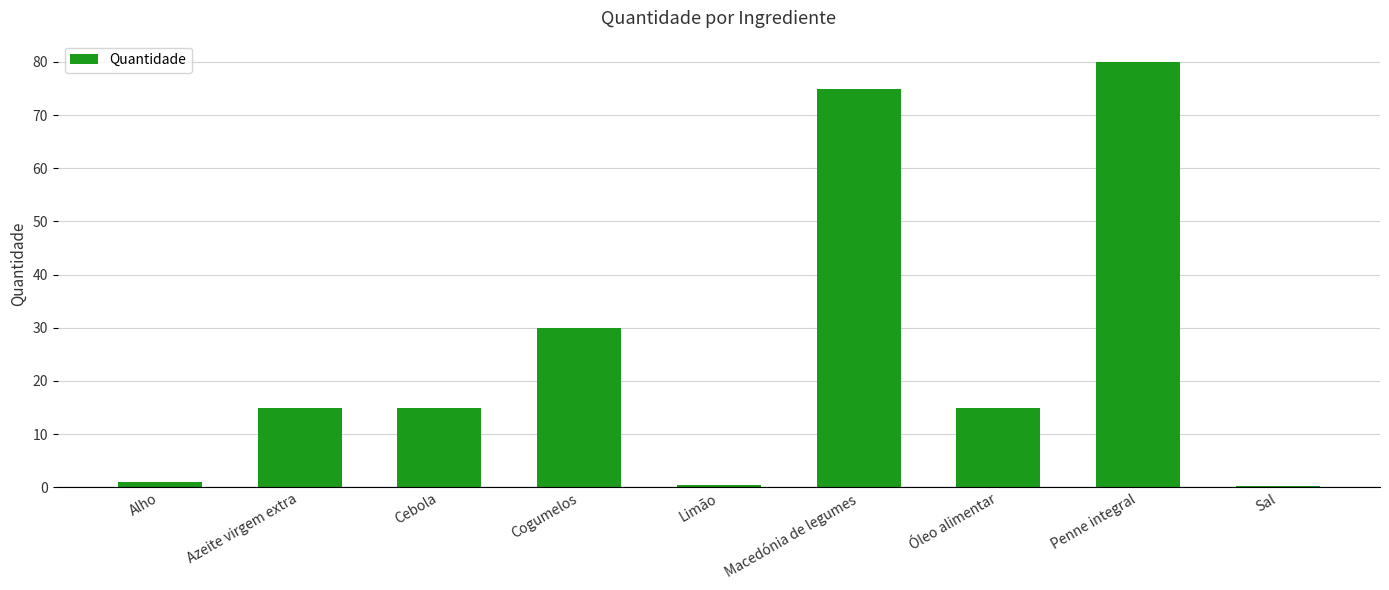

What is the change in value from Alho to Óleo alimentar?

+14.0